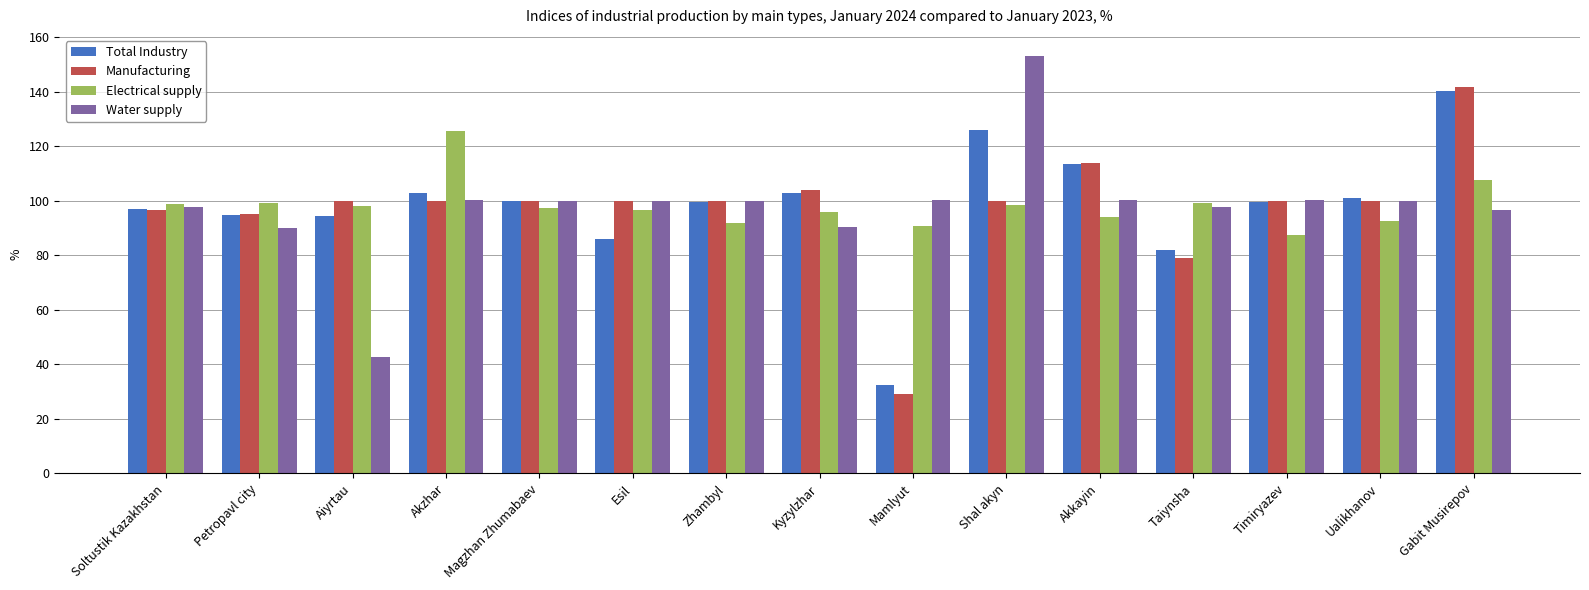

What is the average value of the Total Industry series?

98.1